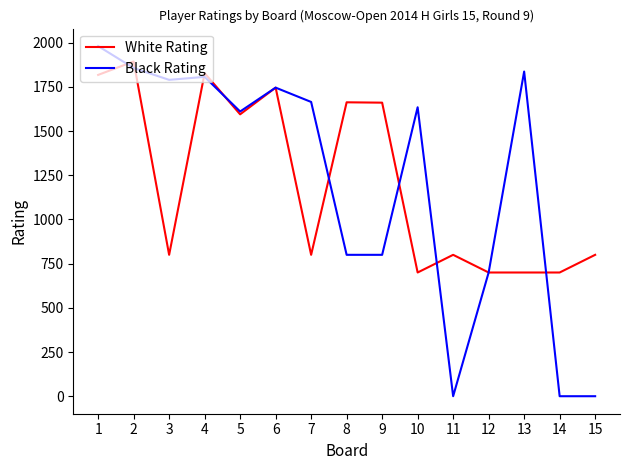

The value of Black Rating at 3 is 3197. True or false?

False